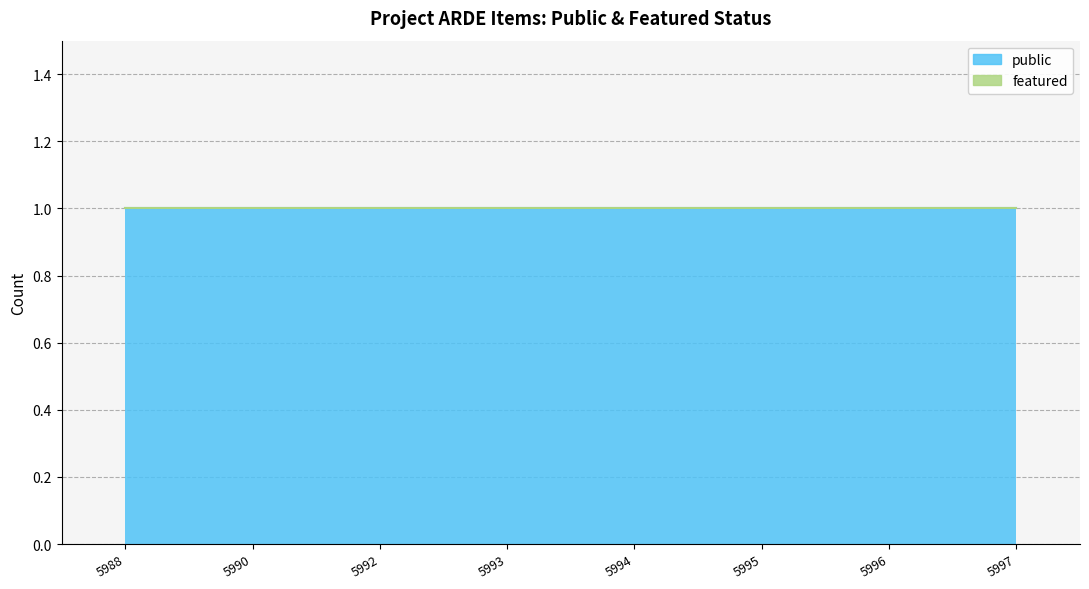

At 5993, list the series in order from smallest to largest.

featured, public